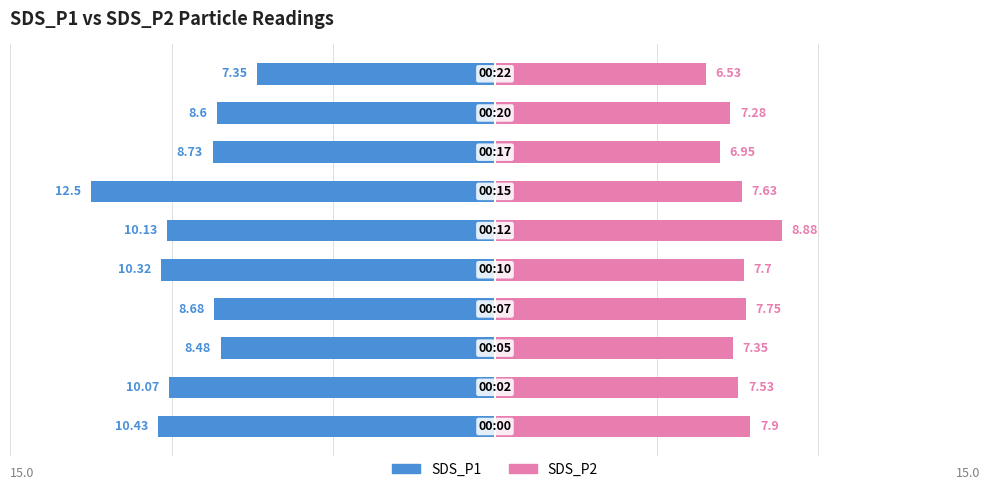

How many data points in SDS_P1 are above -8?

1